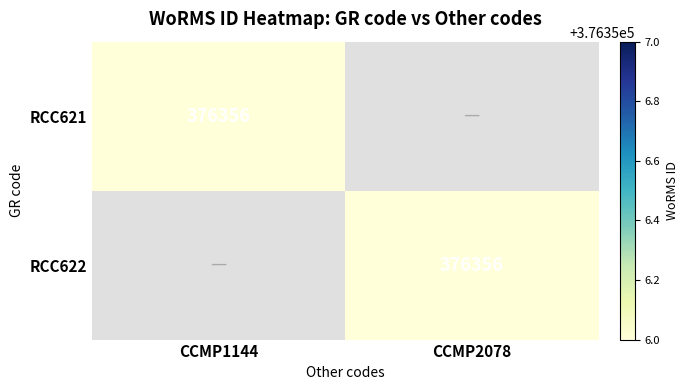

At which category does the chart reach its peak across all series?

CCMP1144